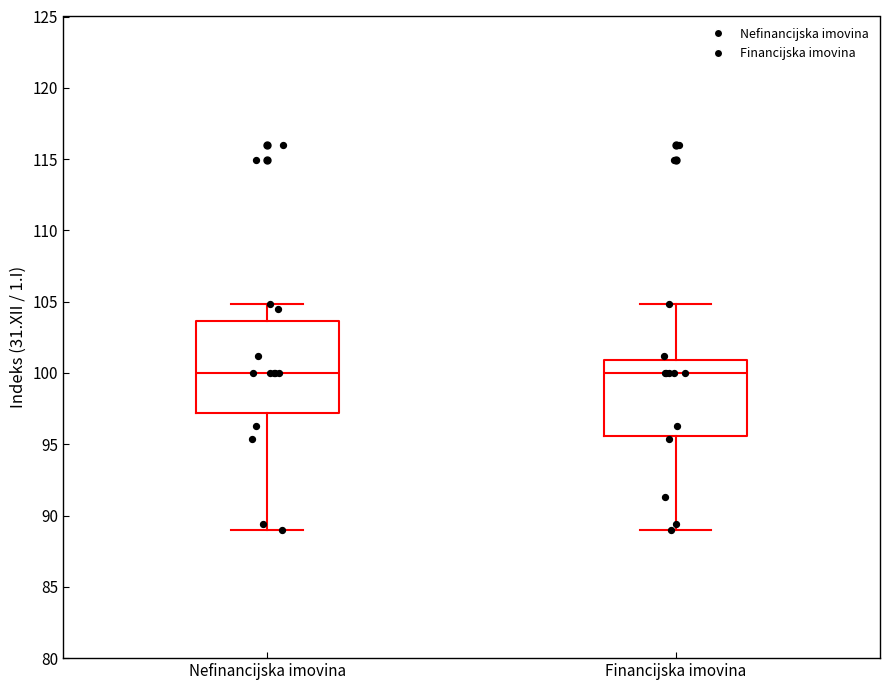

Reading left to right, transcribe this box plot: for each box, give where its median line is, the range the box spans, and where its two whiskers end, as read against the y-axis. The values are not printed on the chart, so give them approximately, as read against the axis.

Nefinancijska imovina: median 100.0, box 97.0 to 103.5, whiskers 89.0 to 105.0
Financijska imovina: median 100.0, box 95.5 to 101.0, whiskers 89.0 to 105.0